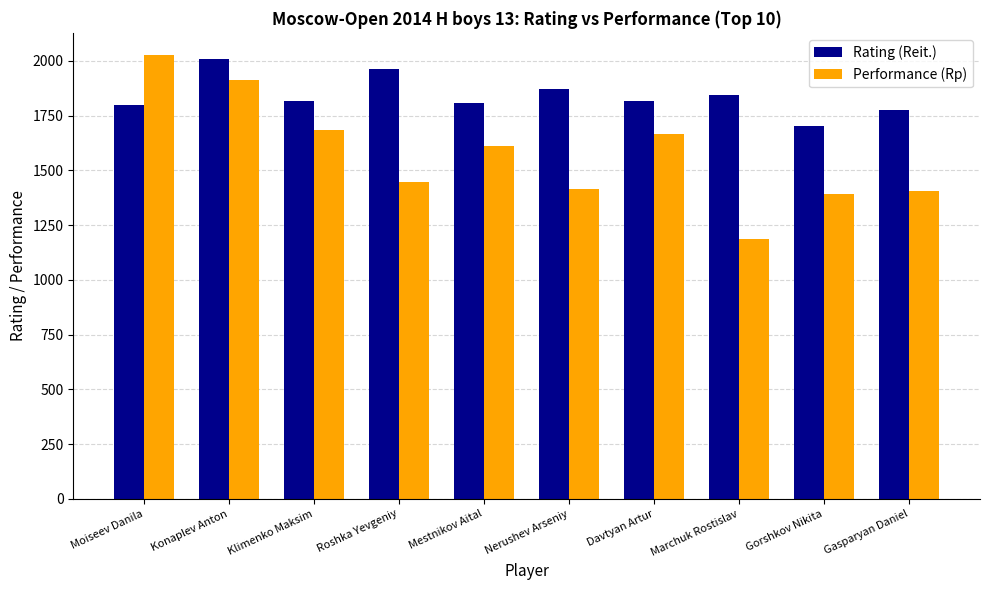

What is the average value of the Rating (Reit.) series?

1841